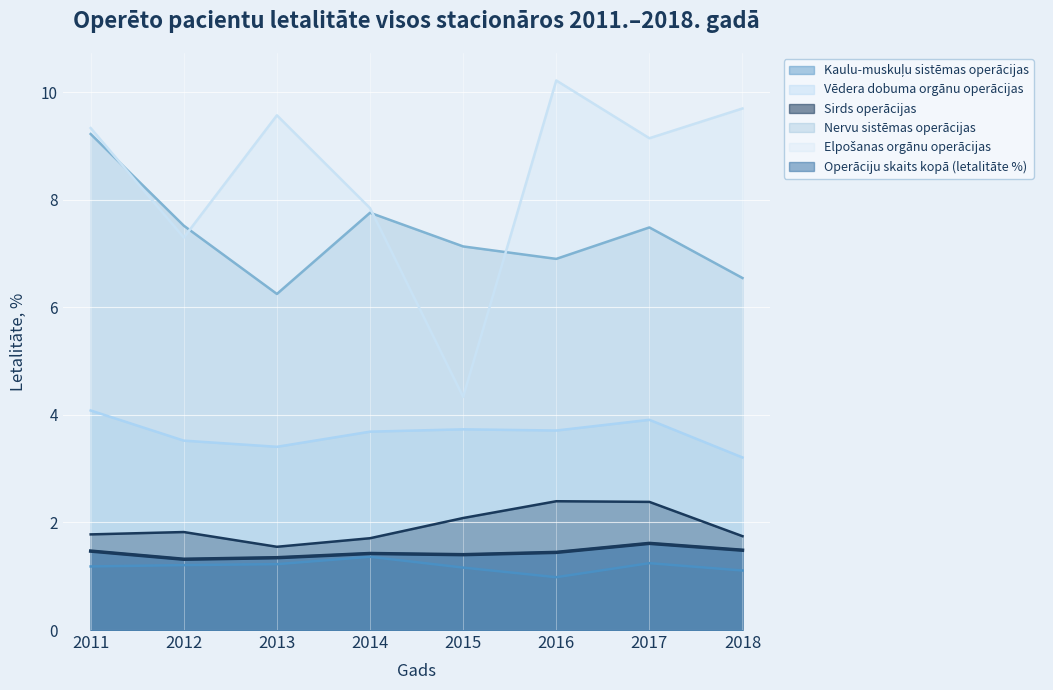

What is the average value of the Vēdera dobuma orgānu operācijas series?

3.7